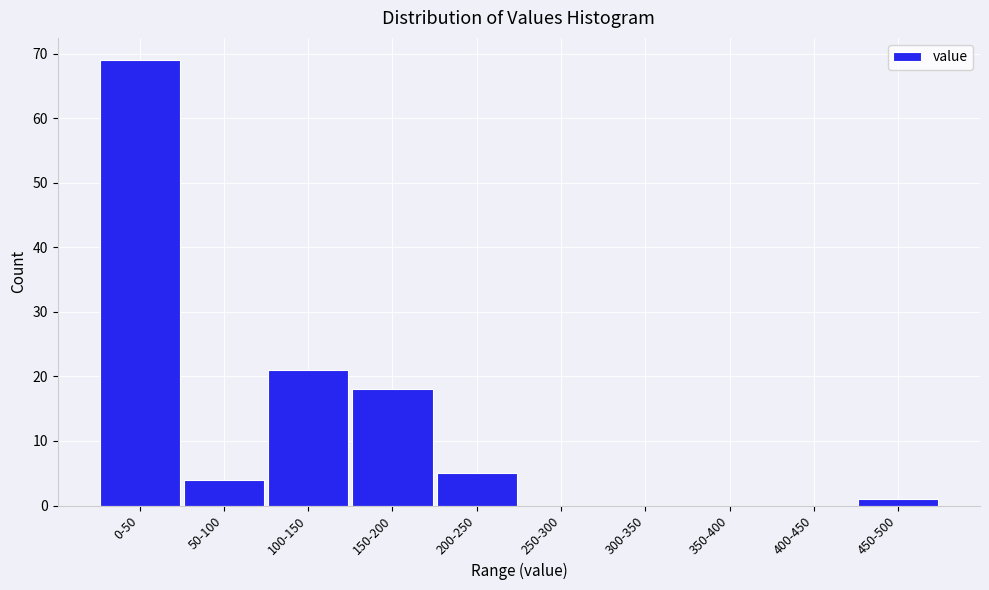

Reading right to left, transcribe all the data shown in this chart.

450-500=1	400-450=0	350-400=0	300-350=0	250-300=0	200-250=5	150-200=18	100-150=21	50-100=4	0-50=69